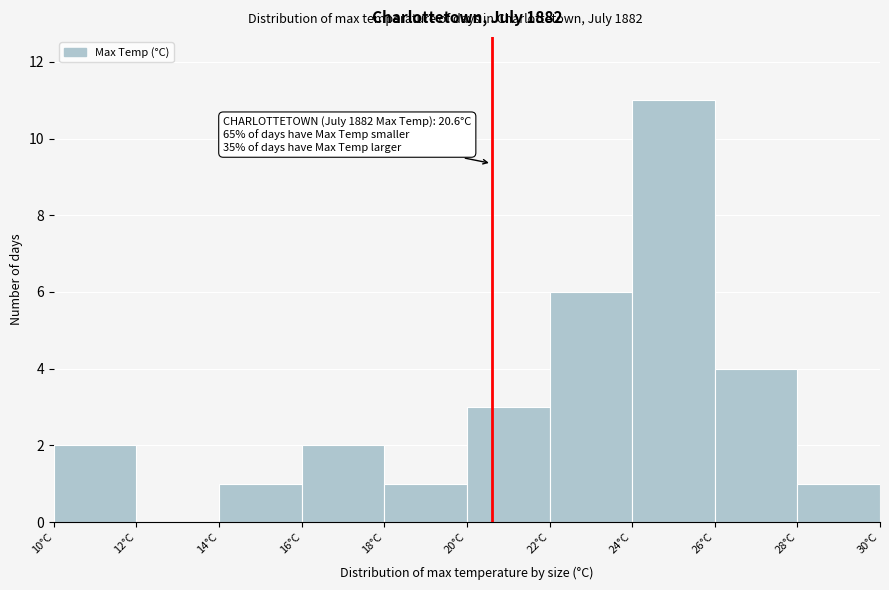

Which range on the x-axis has the tallest bar?

24 to 26